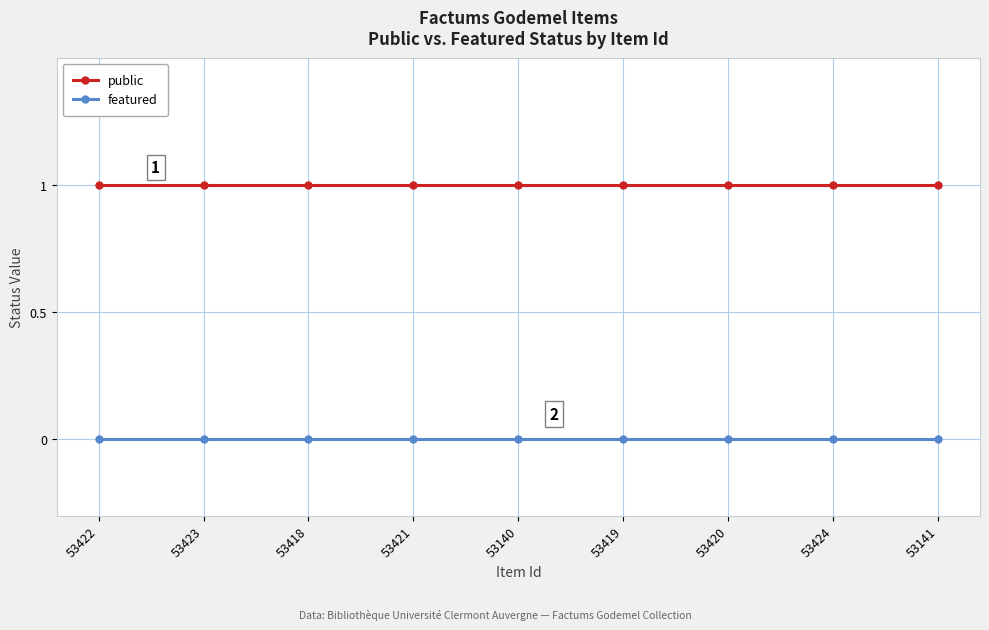

What is the value of the public point at the 9th from the left?

1